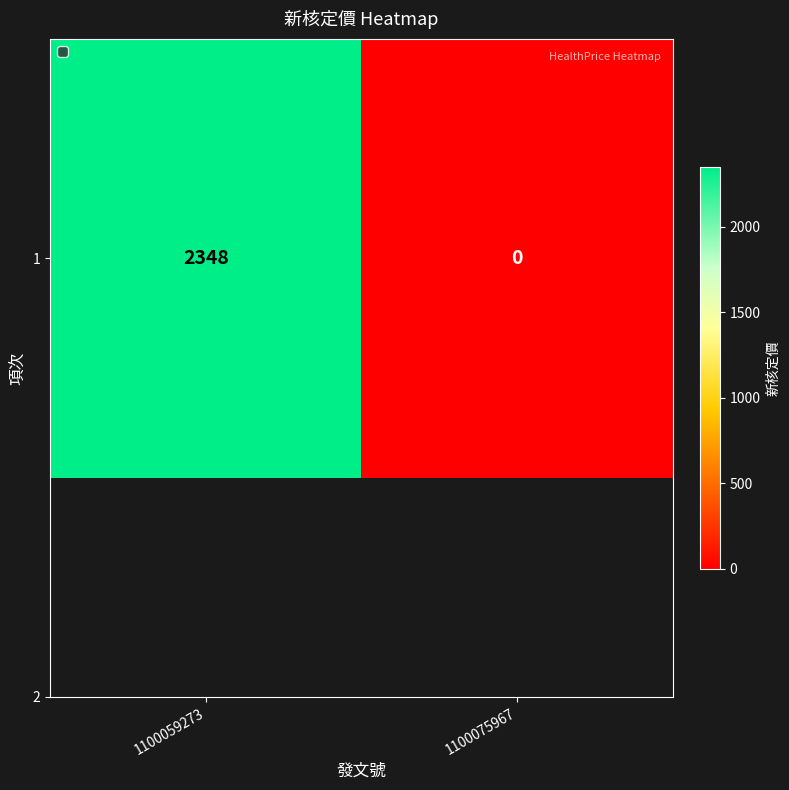

Between 1100075967 and 1100059273, which is larger?

1100059273